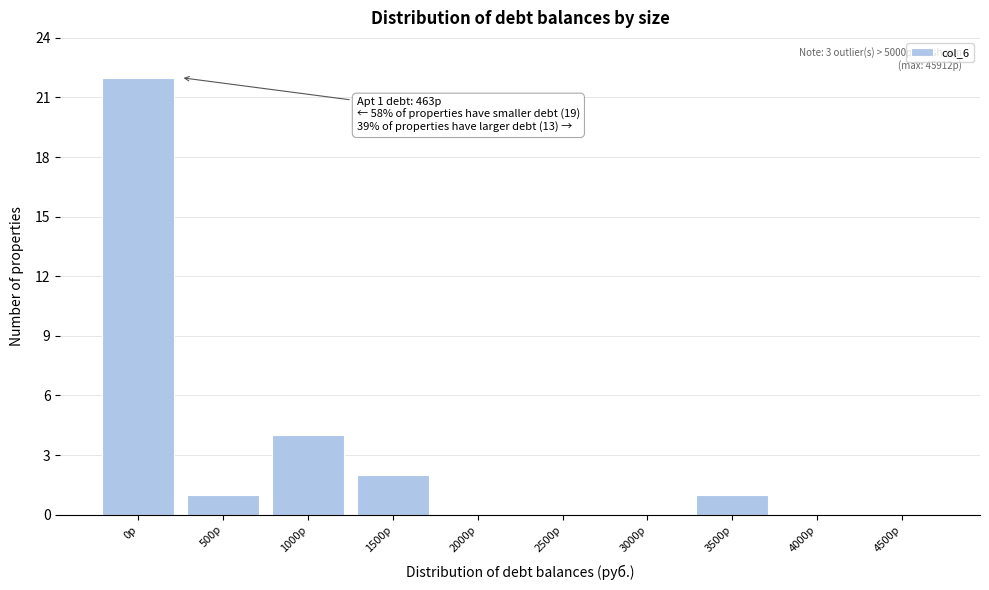

Reading left to right, what are all the values shown in this chart?

0р=22	500р=1	1000р=4	1500р=2	2000р=0	2500р=0	3000р=0	3500р=1	4000р=0	4500р=0